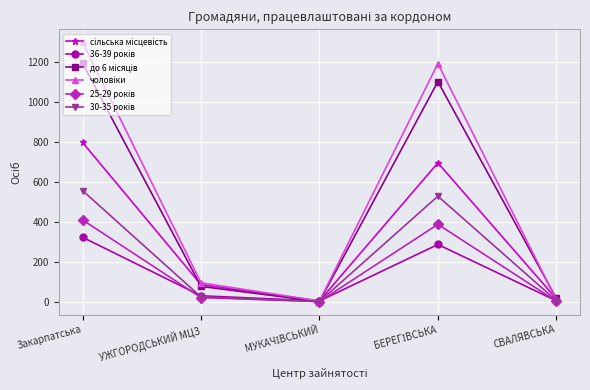

What is the label of the 4th point from the right?

УЖГОРОДСЬКИЙ МЦЗ